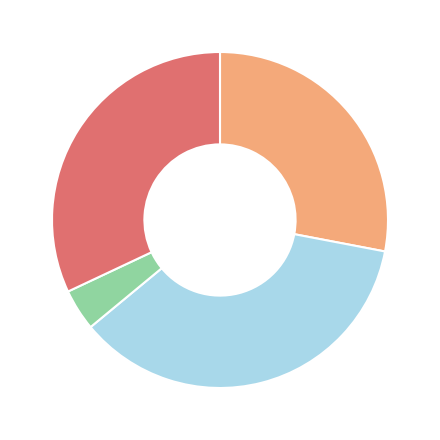

Is there a majority slice in this chart?

No